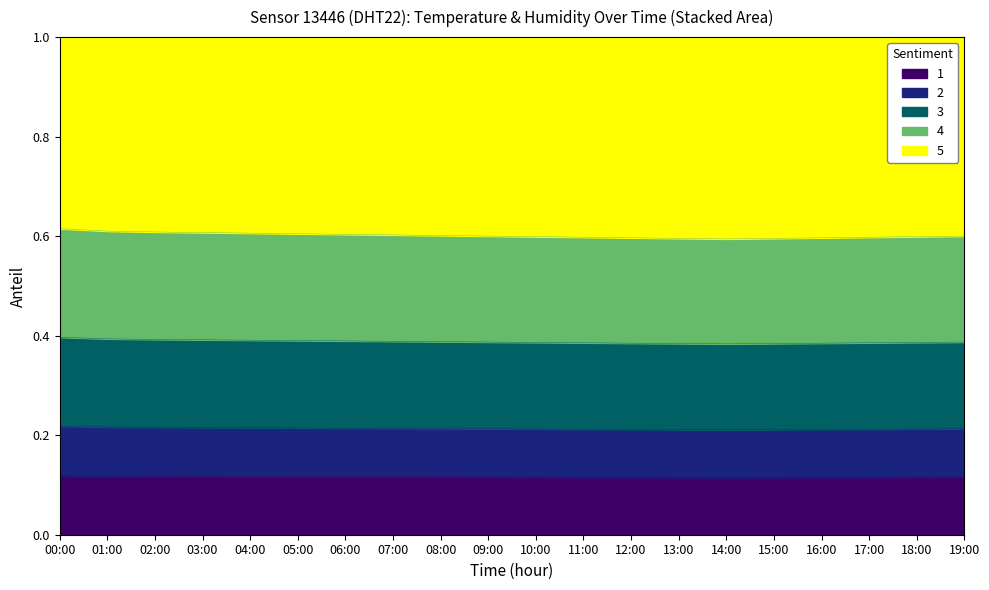

List the labels in order of value, largest first.

00:00, 01:00, 02:00, 03:00, 04:00, 05:00, 06:00, 07:00, 08:00, 09:00, 19:00, 10:00, 18:00, 11:00, 17:00, 12:00, 16:00, 13:00, 15:00, 14:00